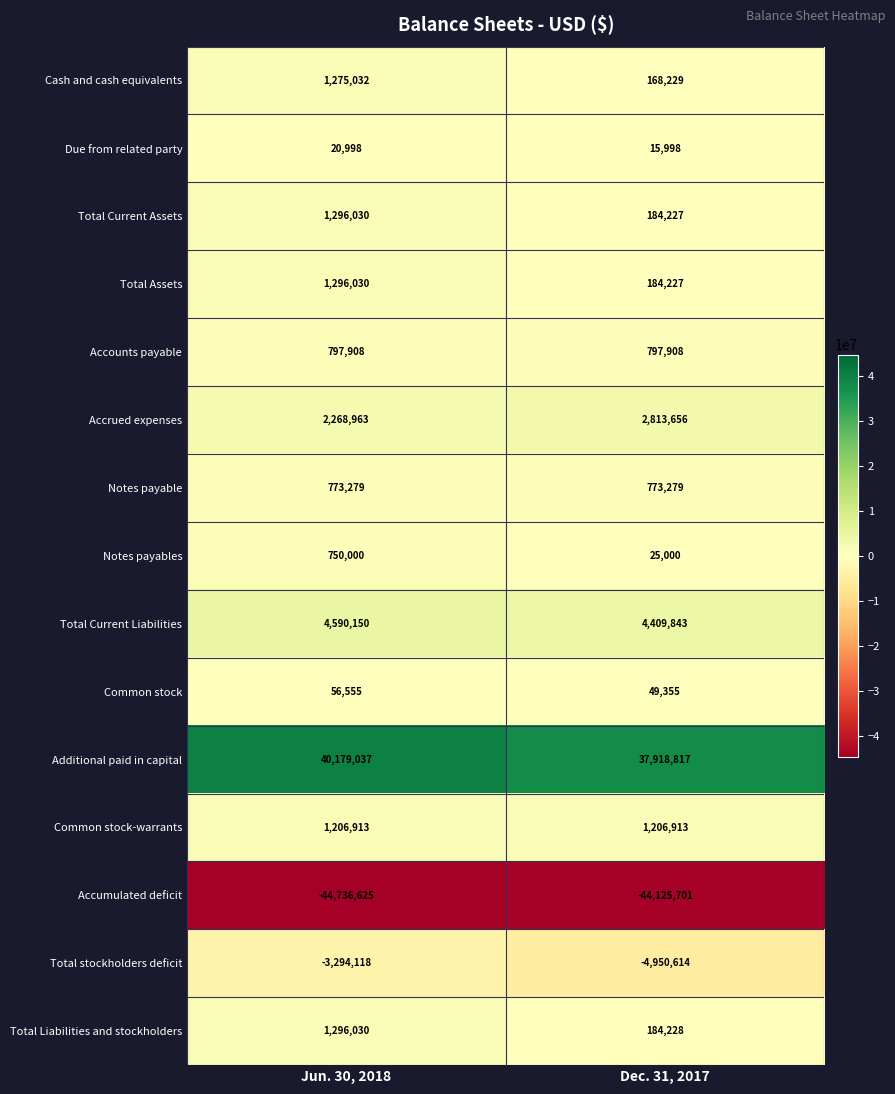

Which series changed the most between Jun. 30, 2018 and Dec. 31, 2017?

Additional paid in capital